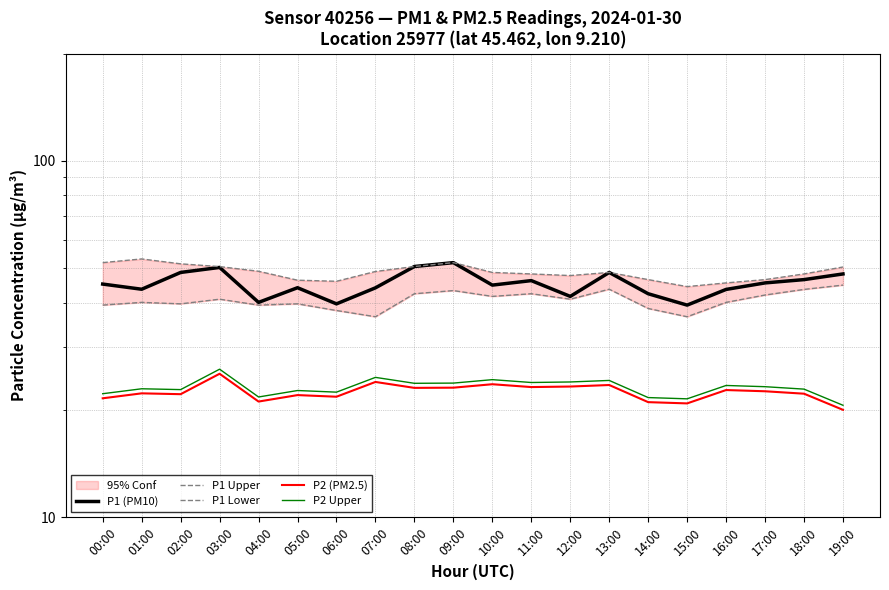

Between 14:00 and 12:00, which is larger?

14:00